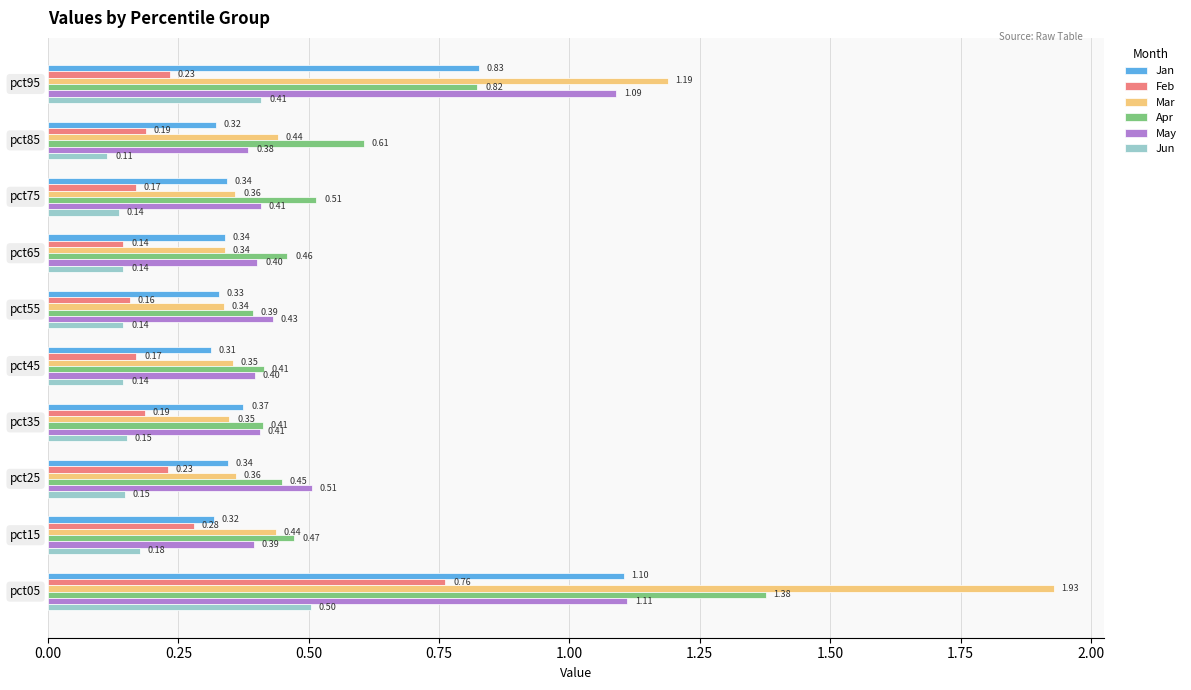

What is the sum of all May values?

5.5